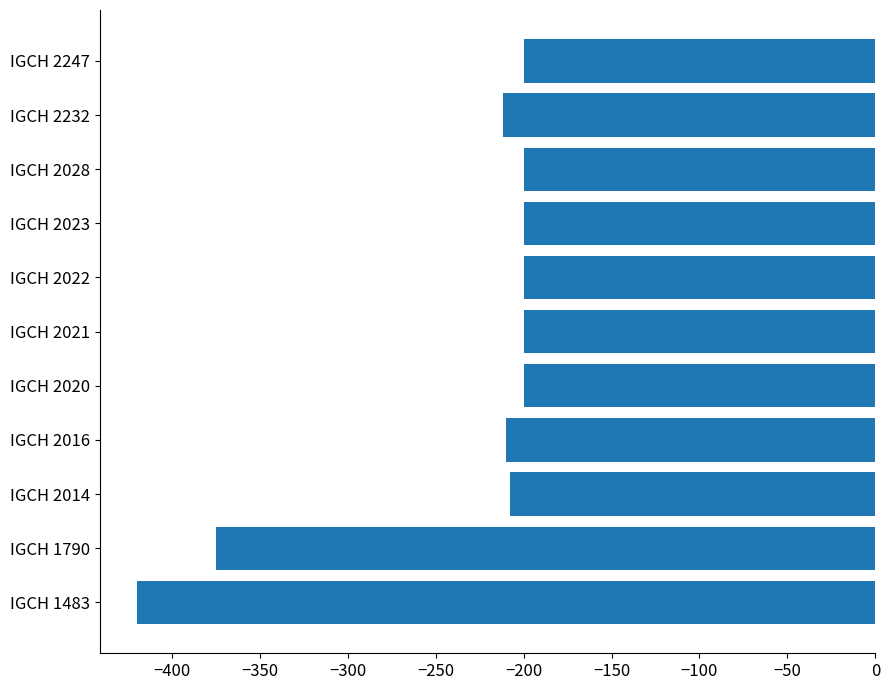

What is the change in value from IGCH 2022 to IGCH 2232?

-12